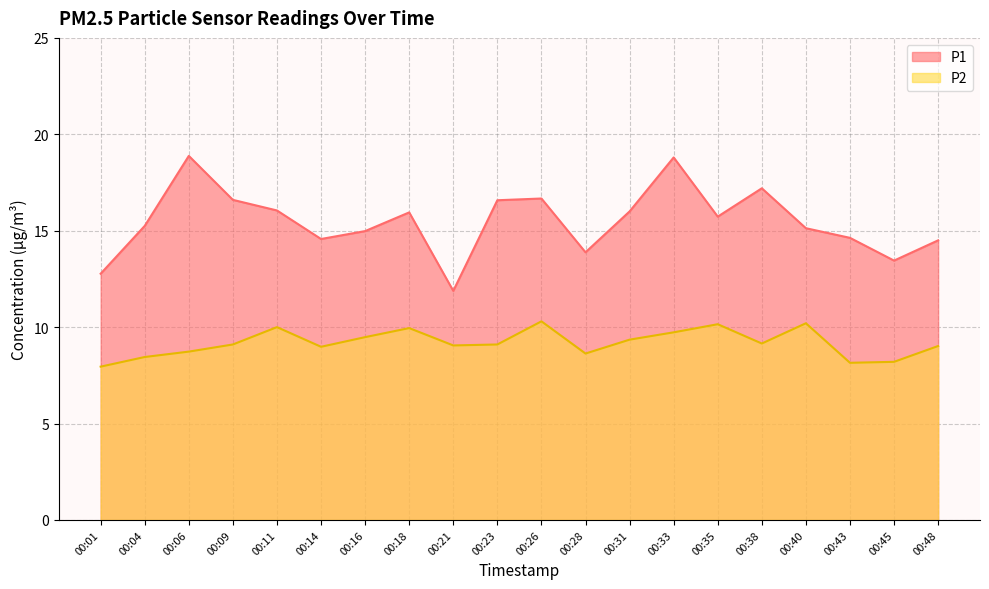

Reading left to right, transcribe all the data shown in this chart.

P1: 00:01=12.8	00:04=15.2	00:06=18.9	00:09=16.6	00:11=16.1	00:14=14.6	00:16=15.0	00:18=15.9	00:21=11.9	00:23=16.6	00:26=16.7	00:28=13.9	00:31=16.0	00:33=18.8	00:35=15.7	00:38=17.2	00:40=15.1	00:43=14.6	00:45=13.4	00:48=14.5
P2: 00:01=8.0	00:04=8.4	00:06=8.7	00:09=9.1	00:11=10.0	00:14=9.0	00:16=9.5	00:18=9.9	00:21=9.1	00:23=9.1	00:26=10.3	00:28=8.6	00:31=9.3	00:33=9.7	00:35=10.2	00:38=9.2	00:40=10.2	00:43=8.2	00:45=8.2	00:48=9.0